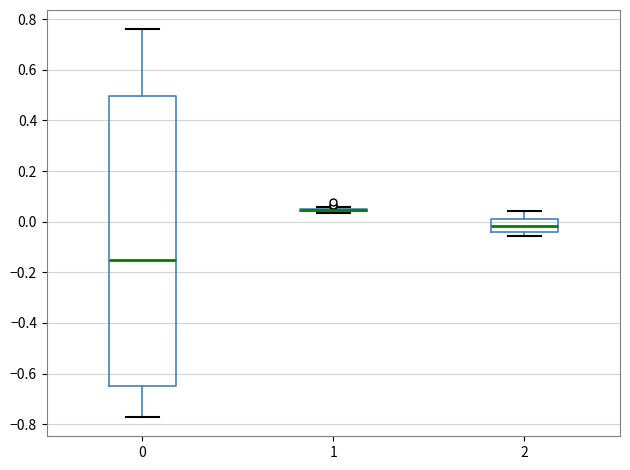

Comparing the boxes themselves (not the whiskers), which one is the tallest?

0